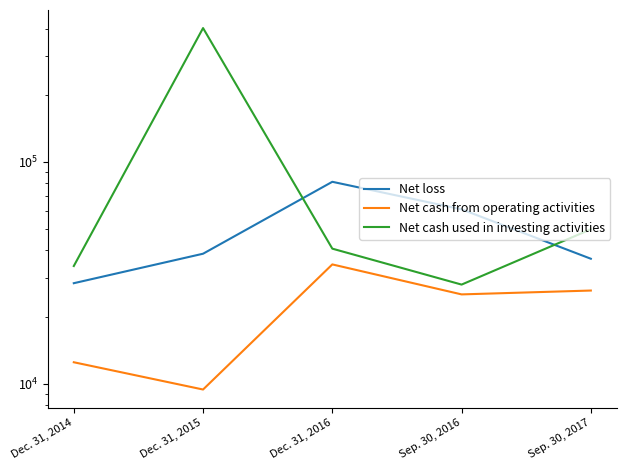

What is the lowest value of the Net loss series?

28376